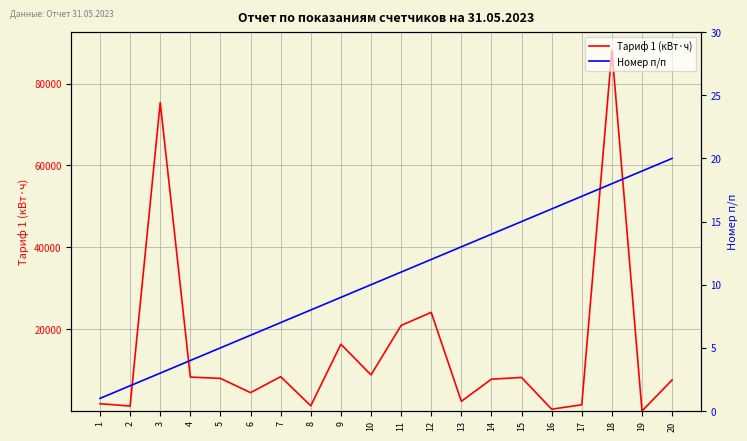

Between 6 and 12, which is larger?

12